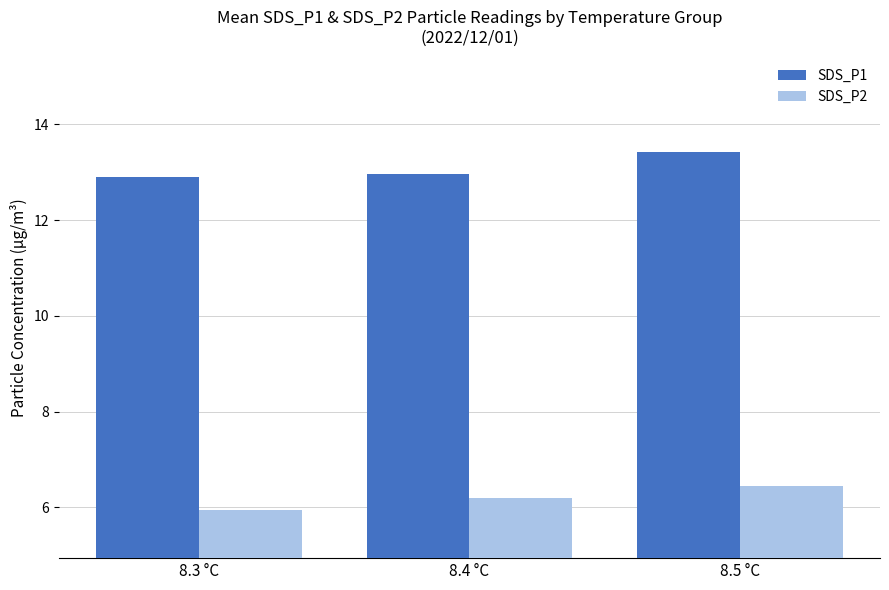

At which category is the sum across all series the highest?

8.5 °C